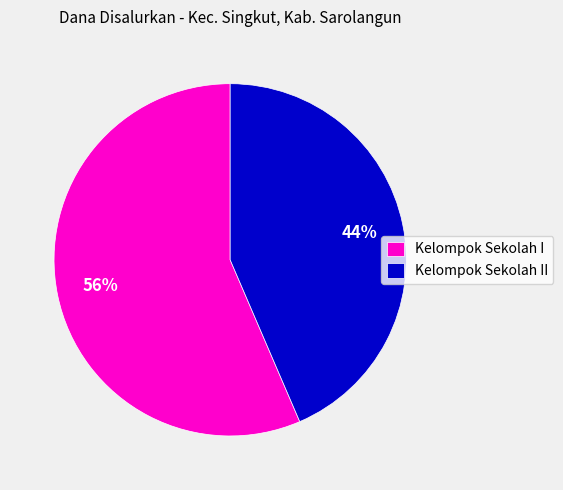

The Kelompok Sekolah II slice represents 58% of the pie. True or false?

False